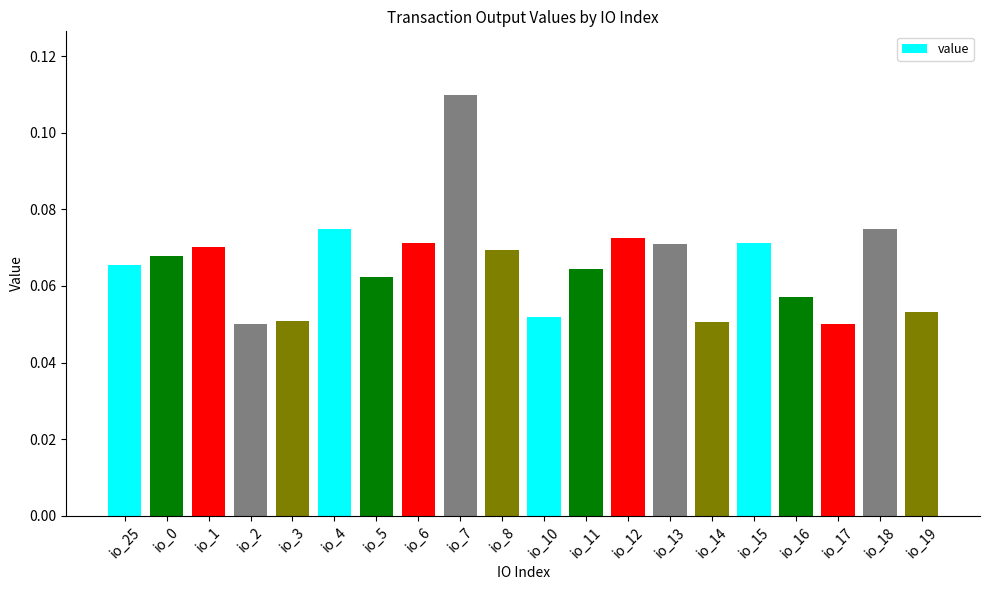

Does the chart contain any negative values?

No